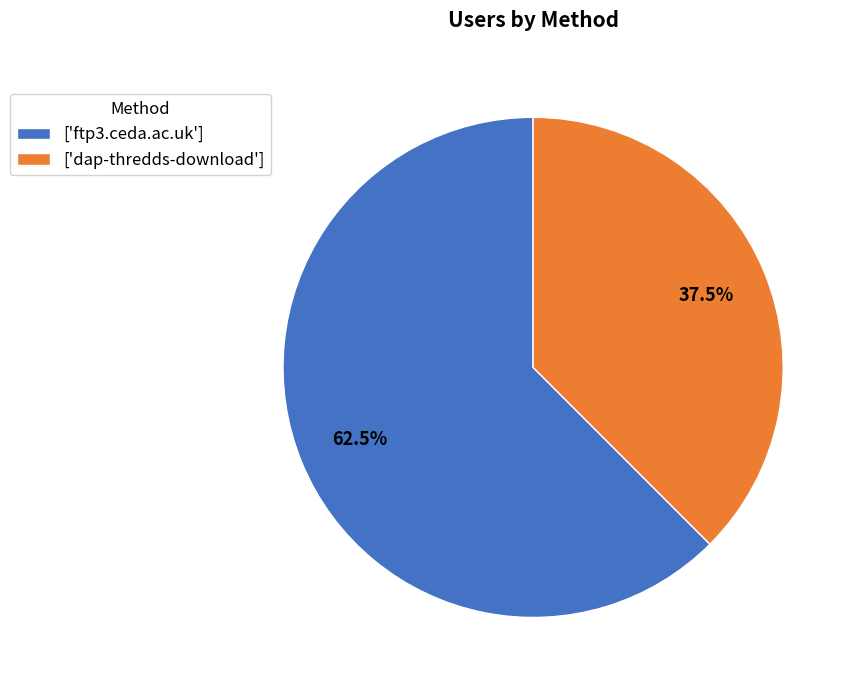

Does any single category account for the majority?

Yes